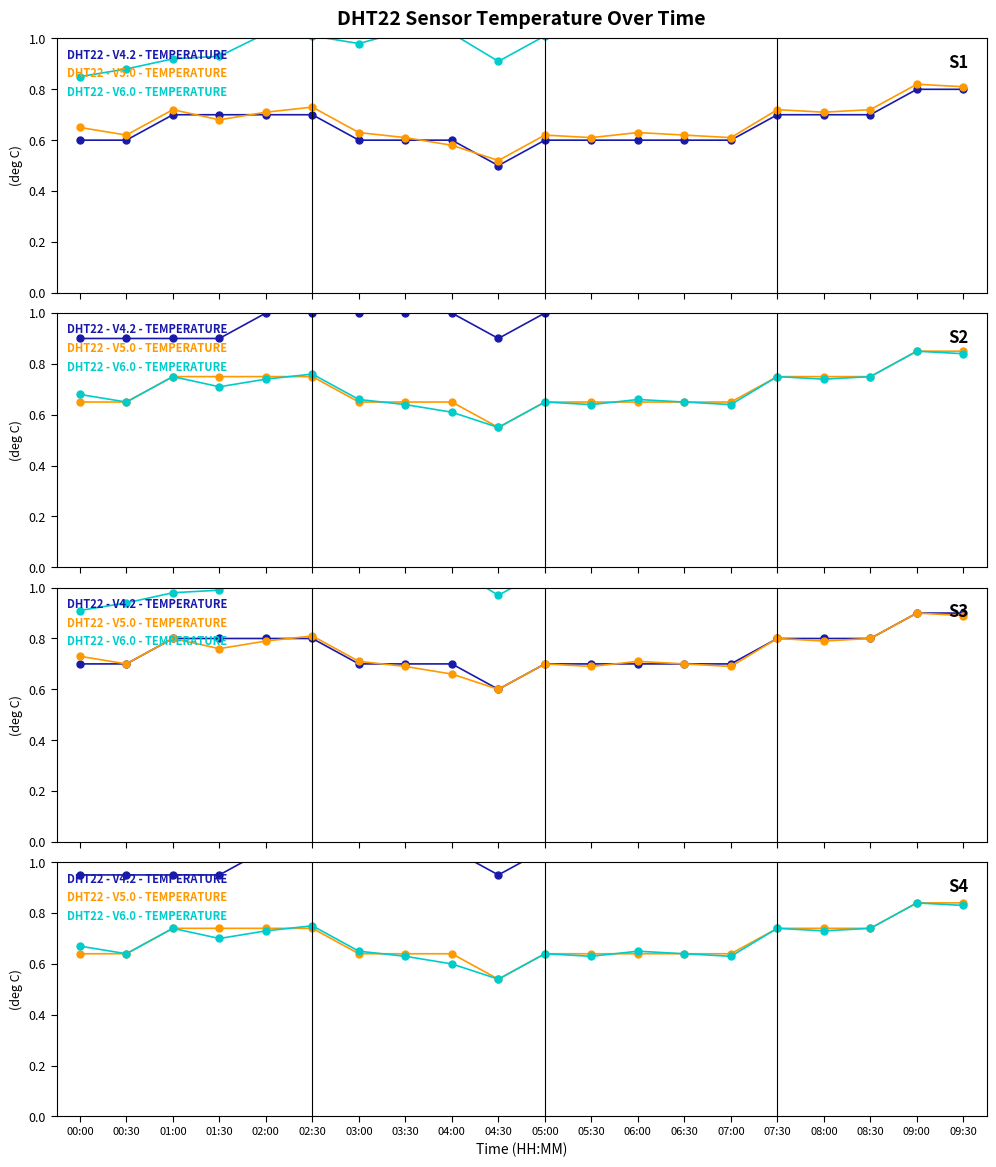

True or false: DHT22 - V4.2 - TEMPERATURE has a value of 0.3 at 01:30.

False